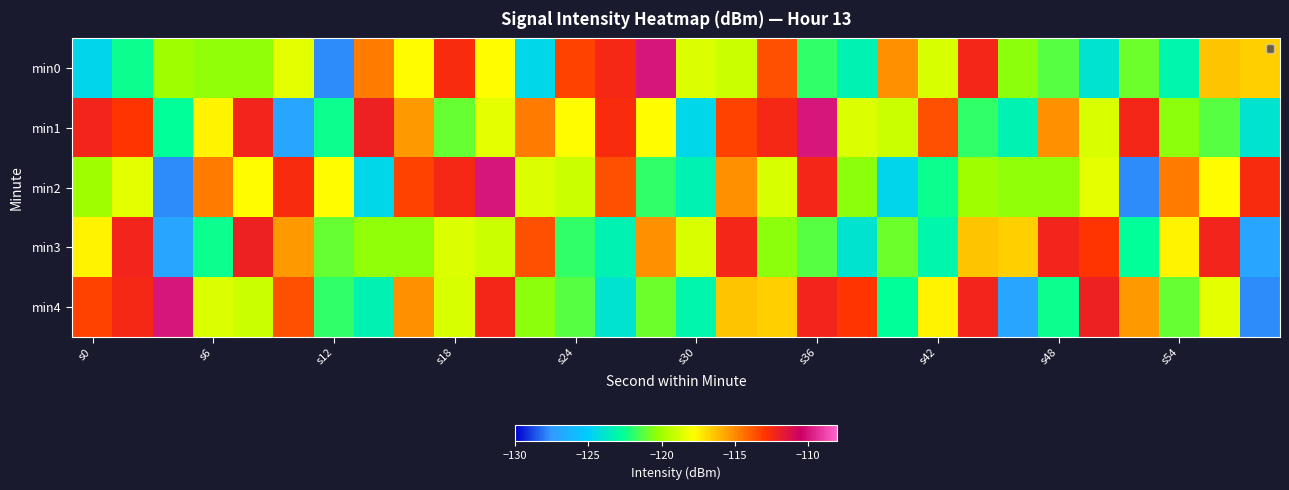

Count the number of categories in the chart.

30